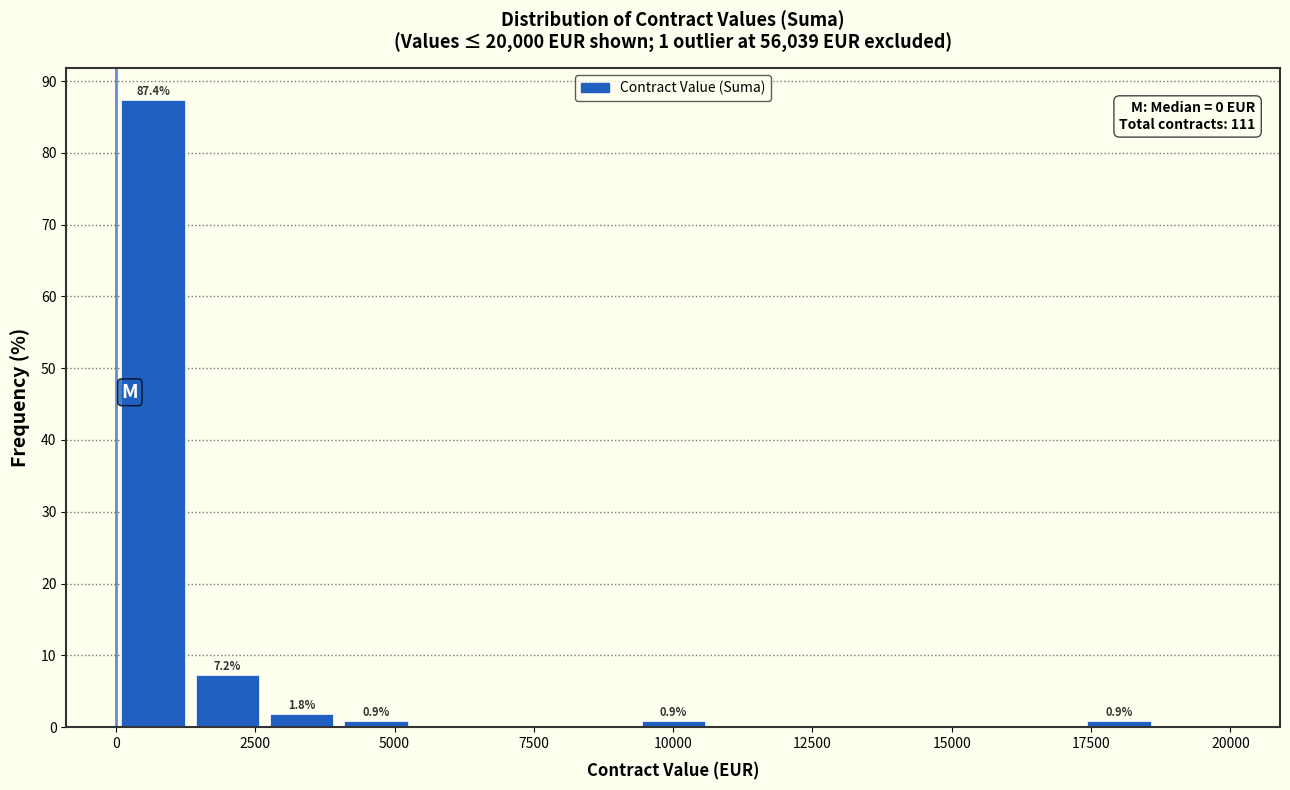

Read against the x-axis, roughly where is the centre of the tallest bar?

500